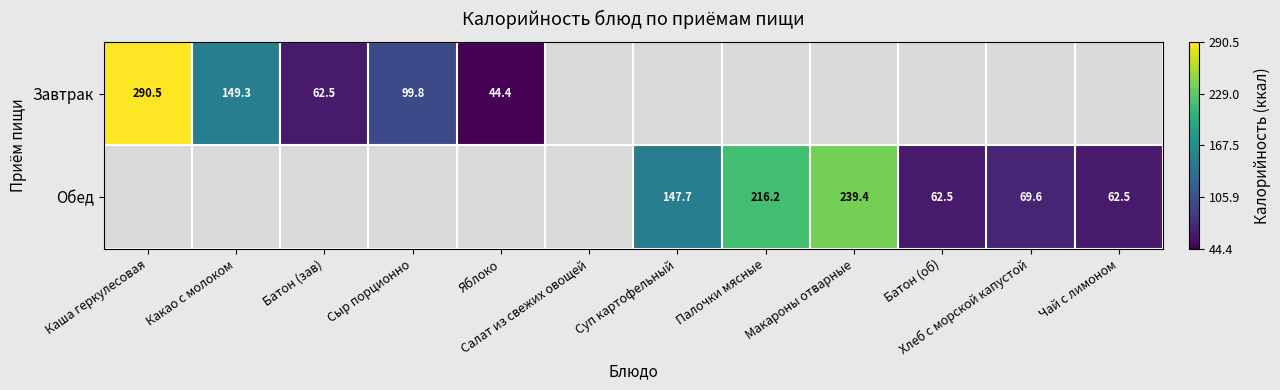

Is the value of Завтрак at Сыр порционно greater than the value of Обед at Суп картофельный?

No